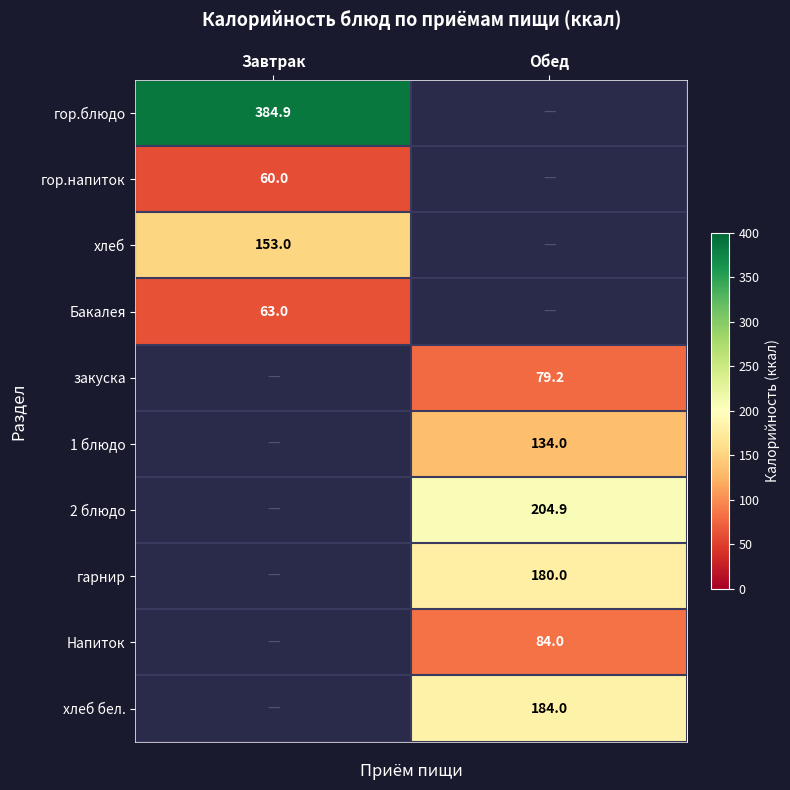

Is it true that закуска equals 79.2 at Обед?

True